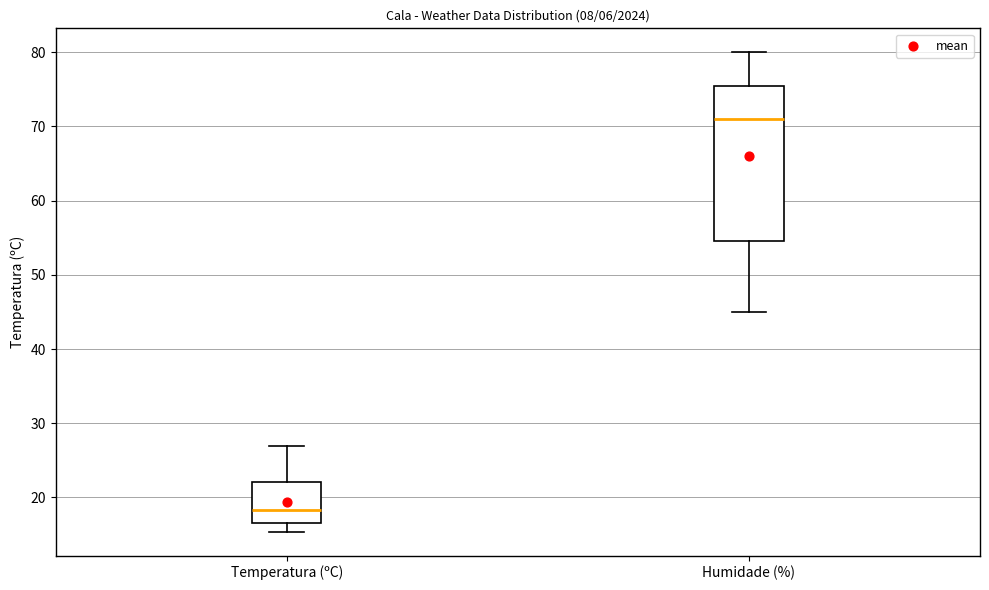

Where does the lower whisker of the box for Temperatura (ºC) end on the y-axis? The values are not printed on the chart, so give them approximately, as read against the axis.

15